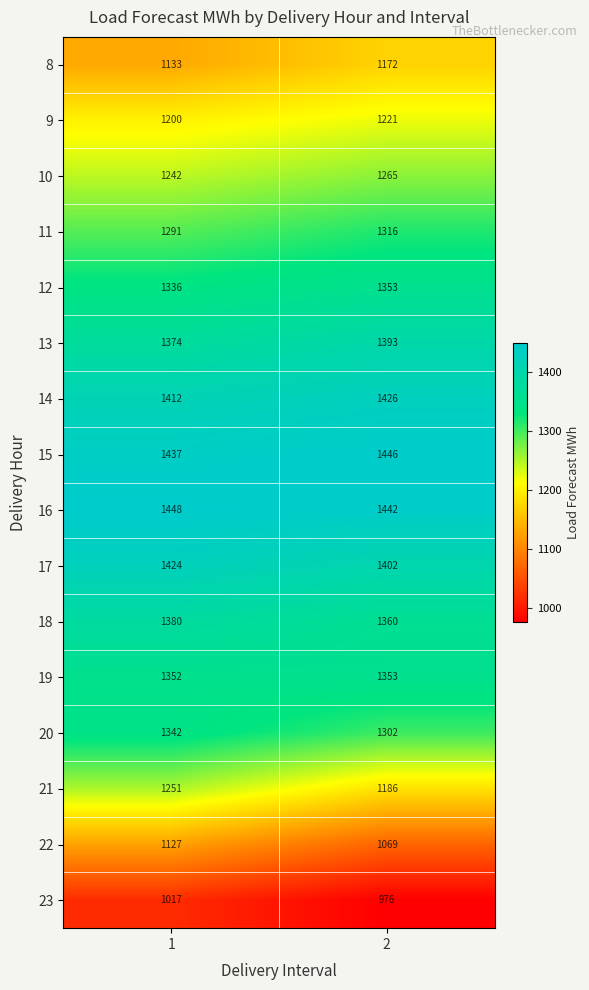

What is the total value across all series at 2?

20682